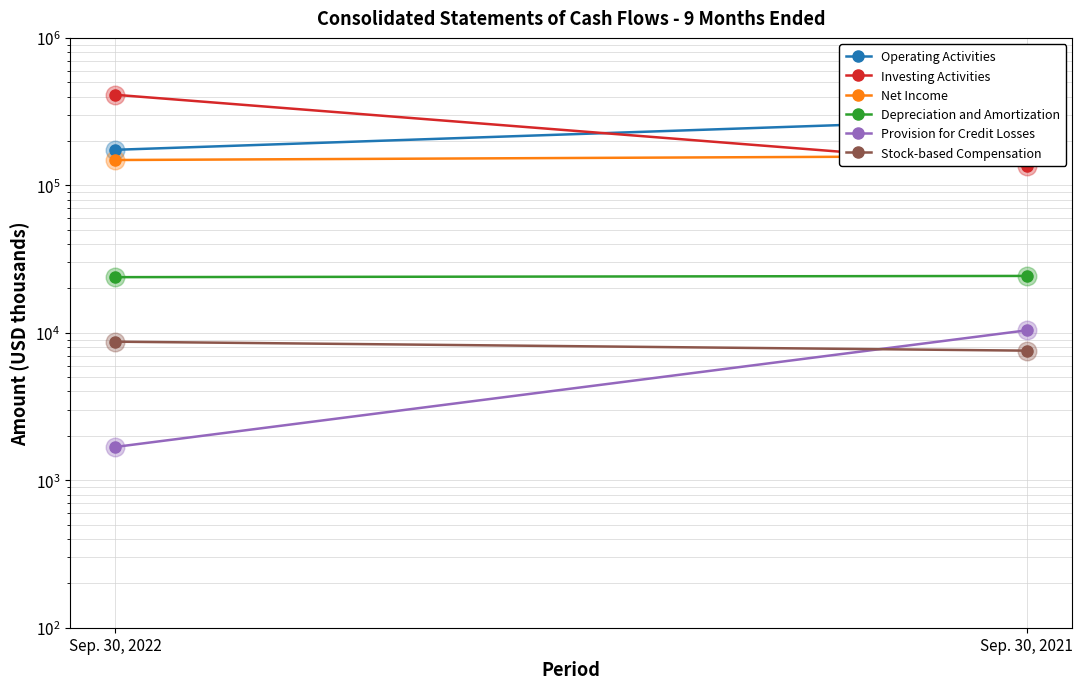

Which series contains the highest Y value?

Investing Activities